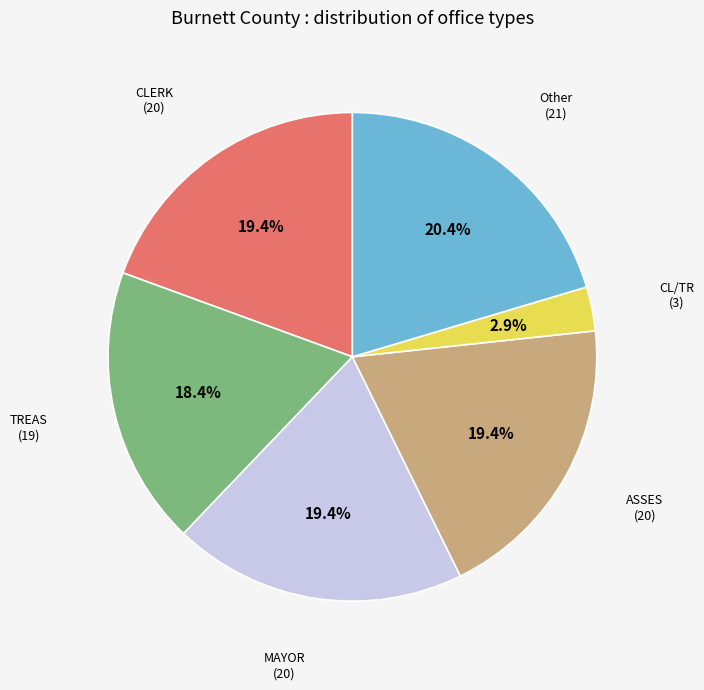

Does any single category account for the majority?

No